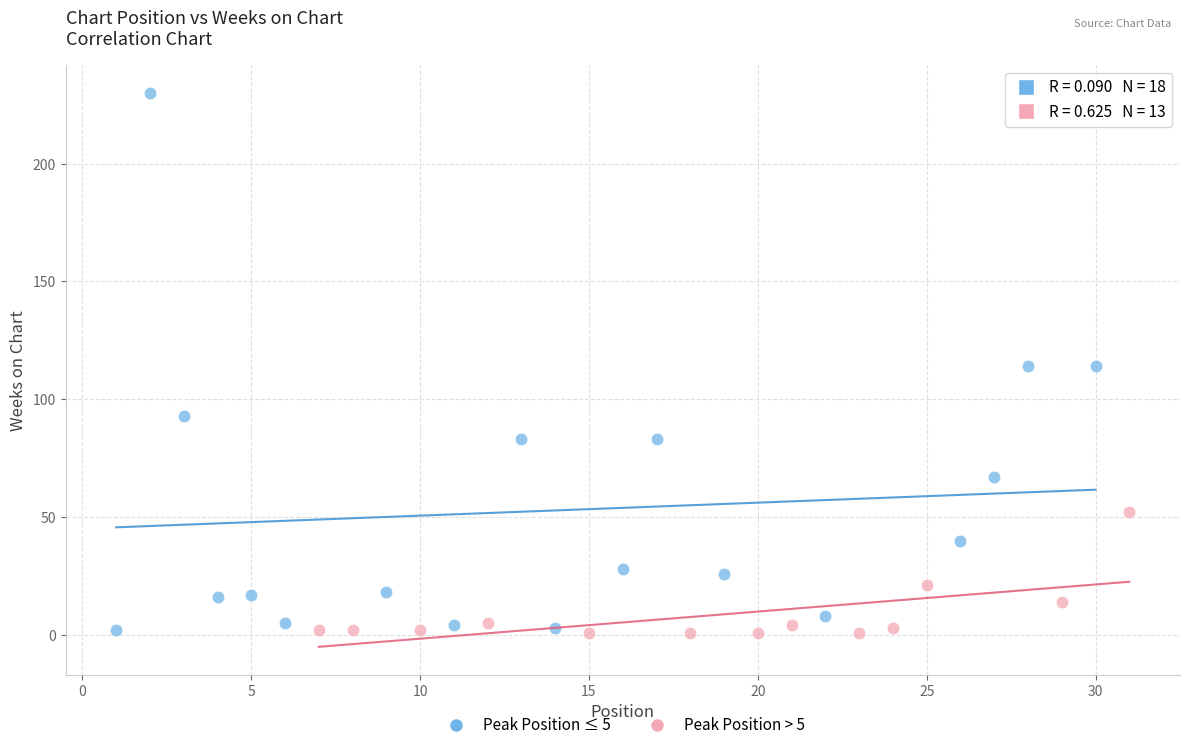

Which series contains the highest Y value?

Peak Position ≤ 5